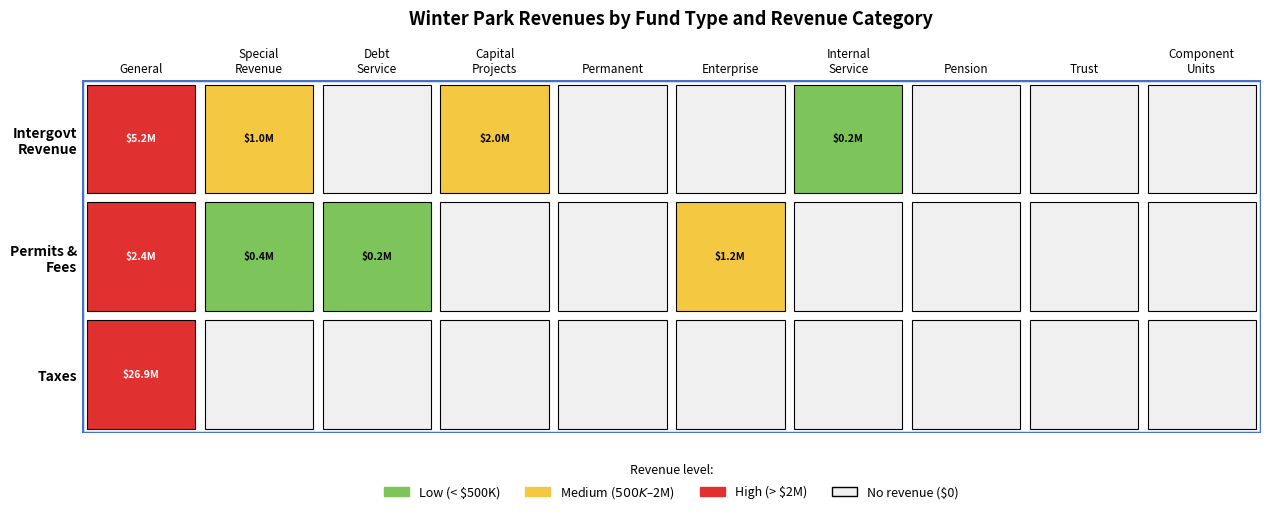

The value of Intergovernmental Revenue at Capital Projects is 1150781. True or false?

False